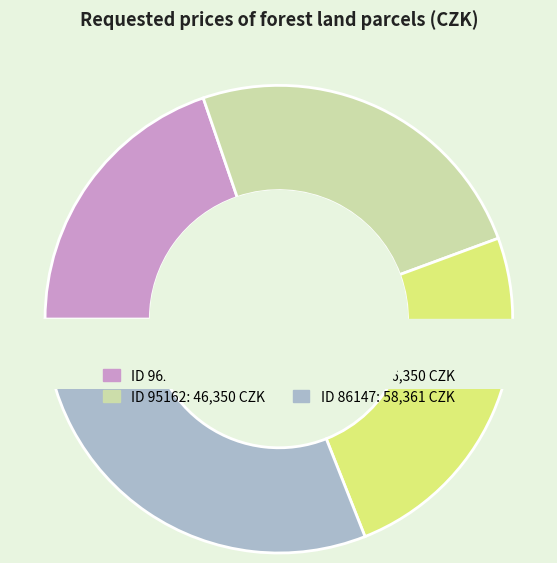

What percentage is NOT represented by 96259?

80.2%